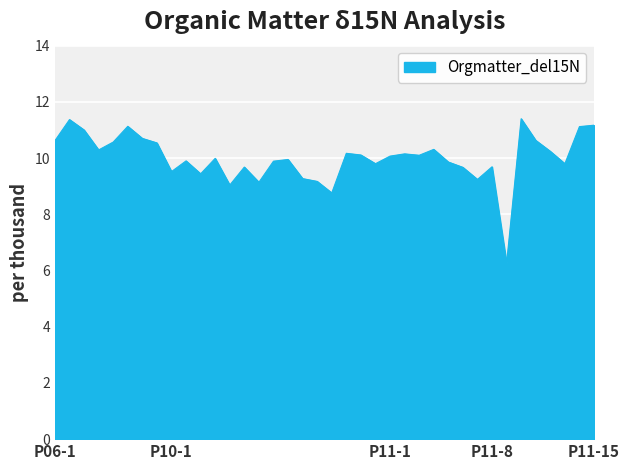

What is the greatest value displayed?

11.4